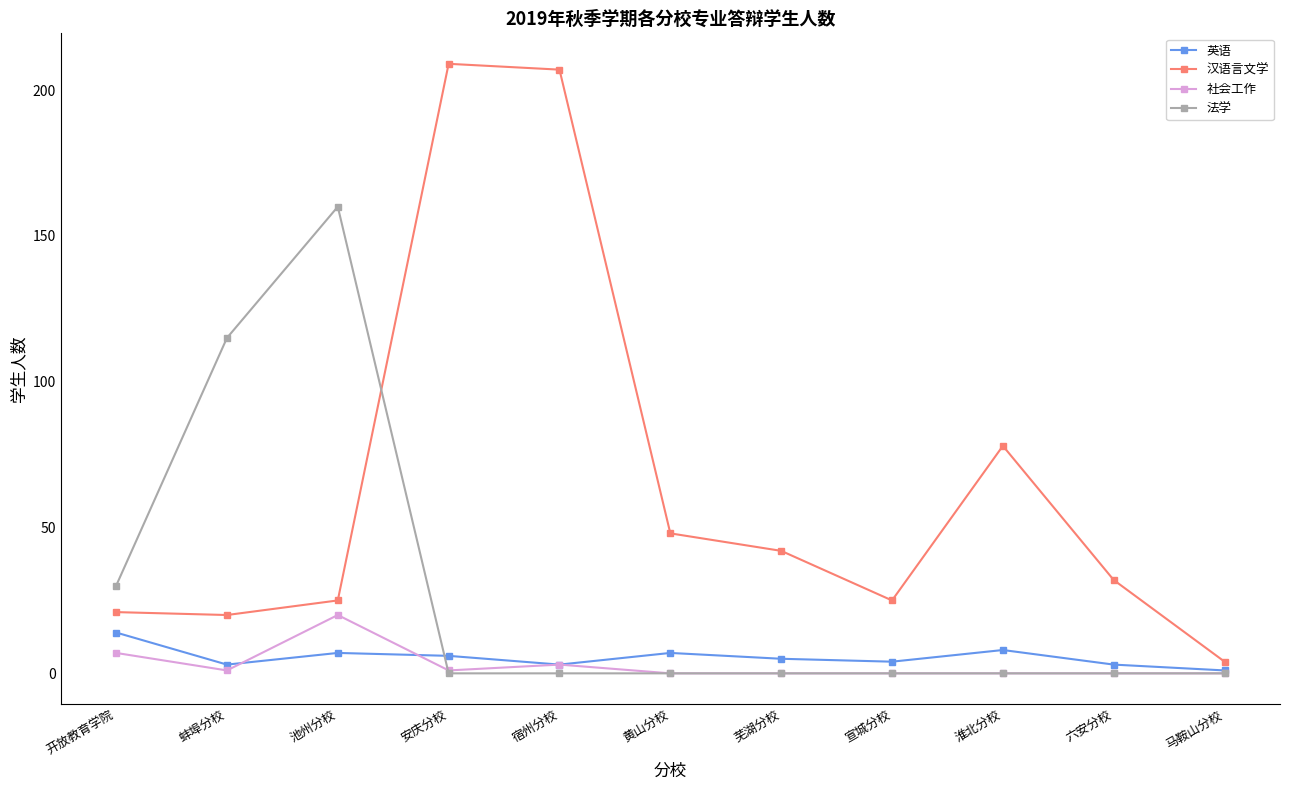

What is the label of the 9th point from the left?

淮北分校